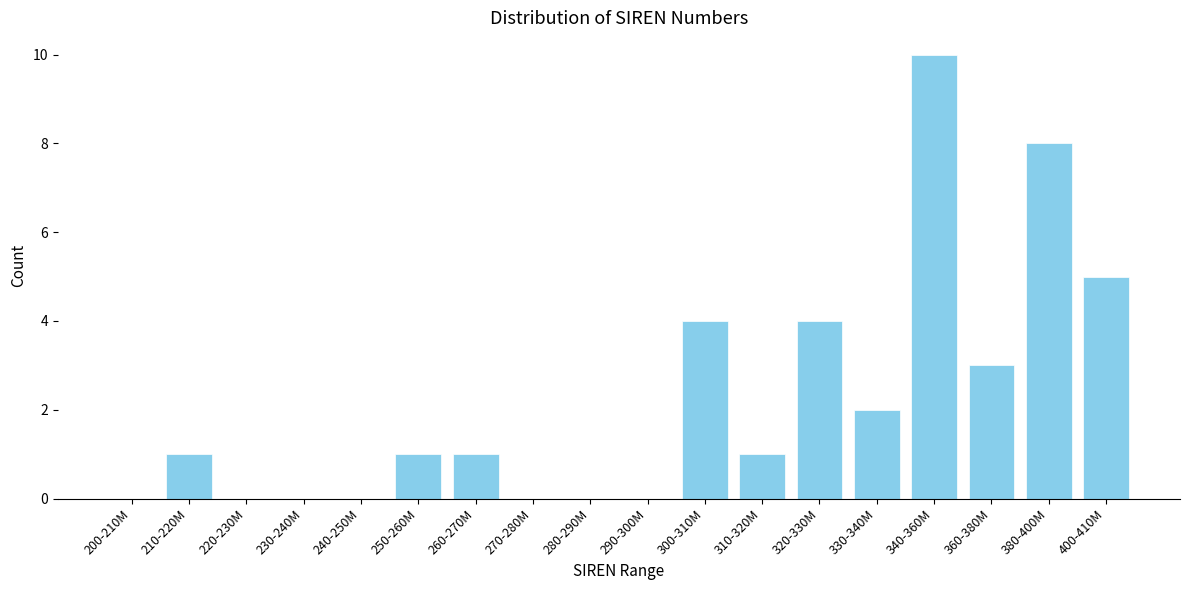

Reading right to left, extract all data points from this chart.

400-410M=5	380-400M=8	360-380M=3	340-360M=10	330-340M=2	320-330M=4	310-320M=1	300-310M=4	290-300M=0	280-290M=0	270-280M=0	260-270M=1	250-260M=1	240-250M=0	230-240M=0	220-230M=0	210-220M=1	200-210M=0